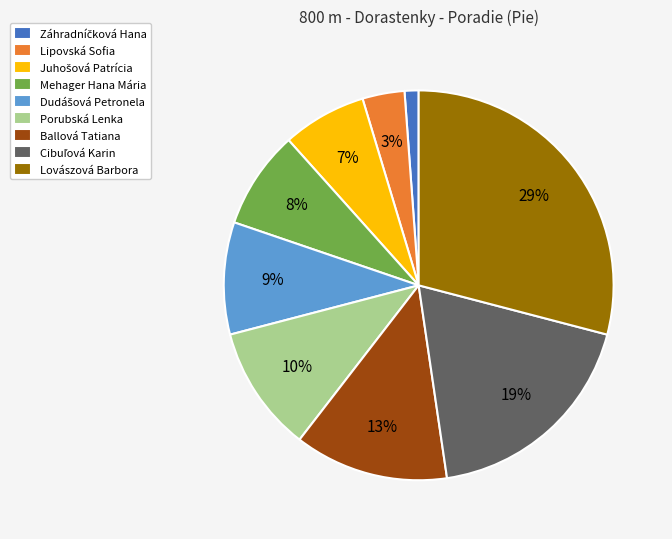

To the nearest percent, what is the average slice percentage?

11%